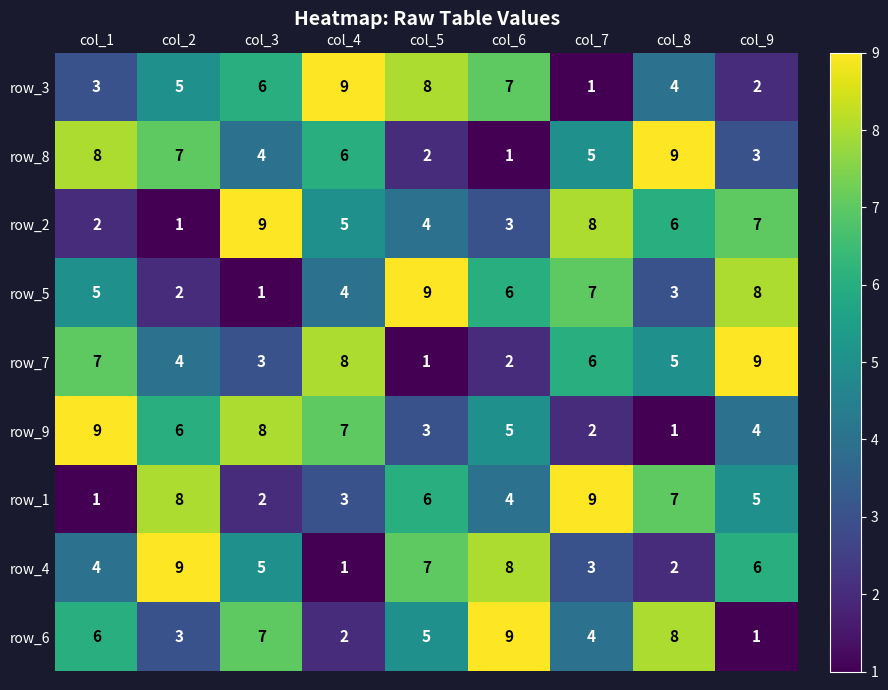

What is the total value across all series at col_4?

45